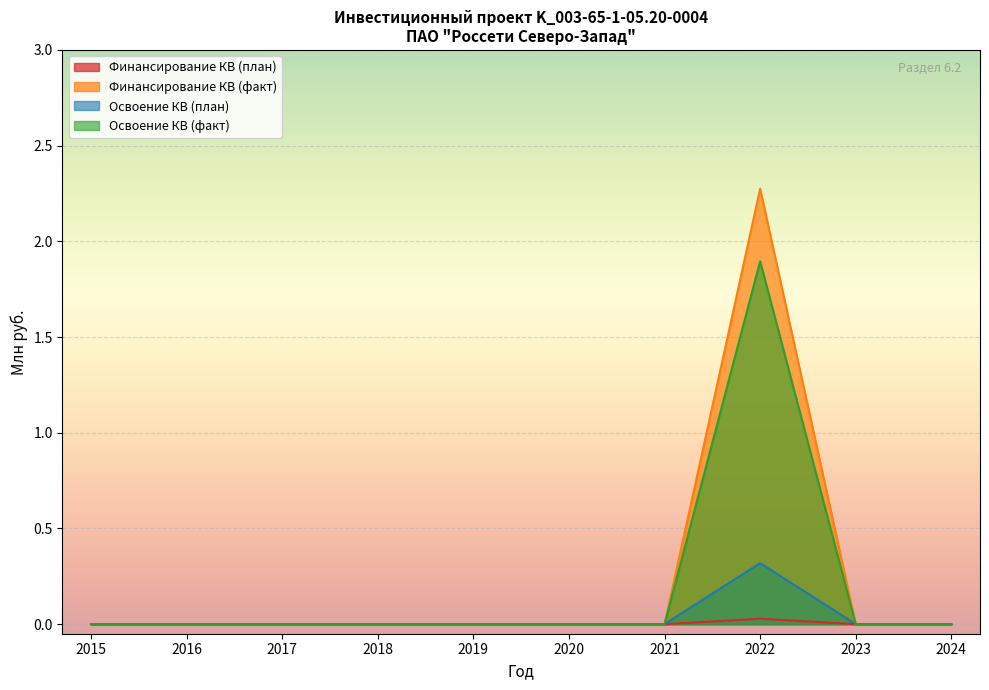

Between 2022 and 2024, which series saw the biggest shift?

Финансирование КВ (факт)